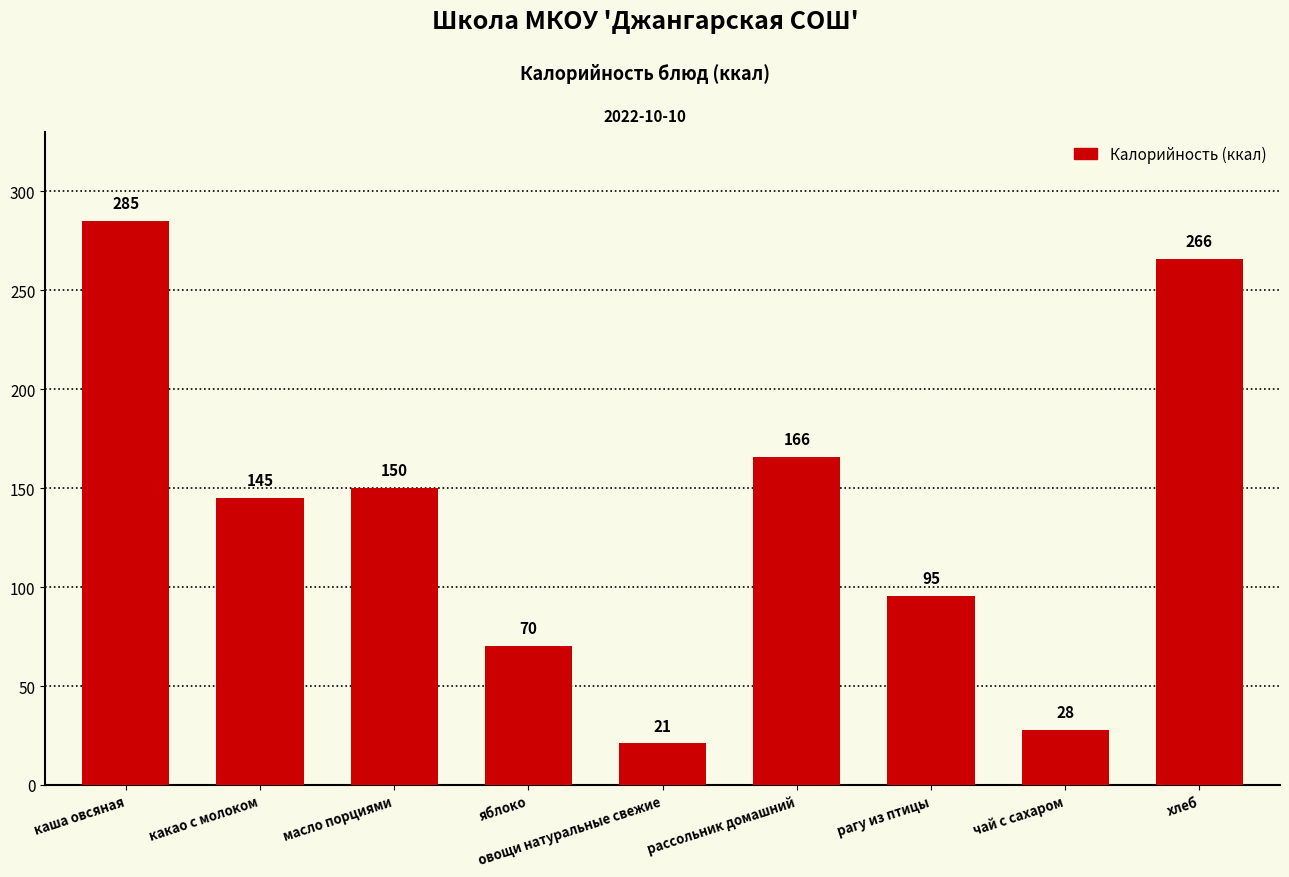

At which category does the chart reach its minimum across all series?

овощи натуральные свежие